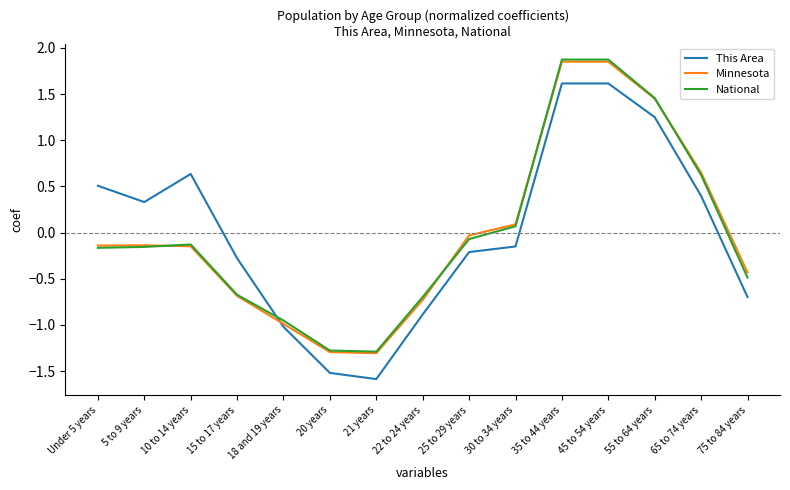

How many times do National and This Area cross each other?

1